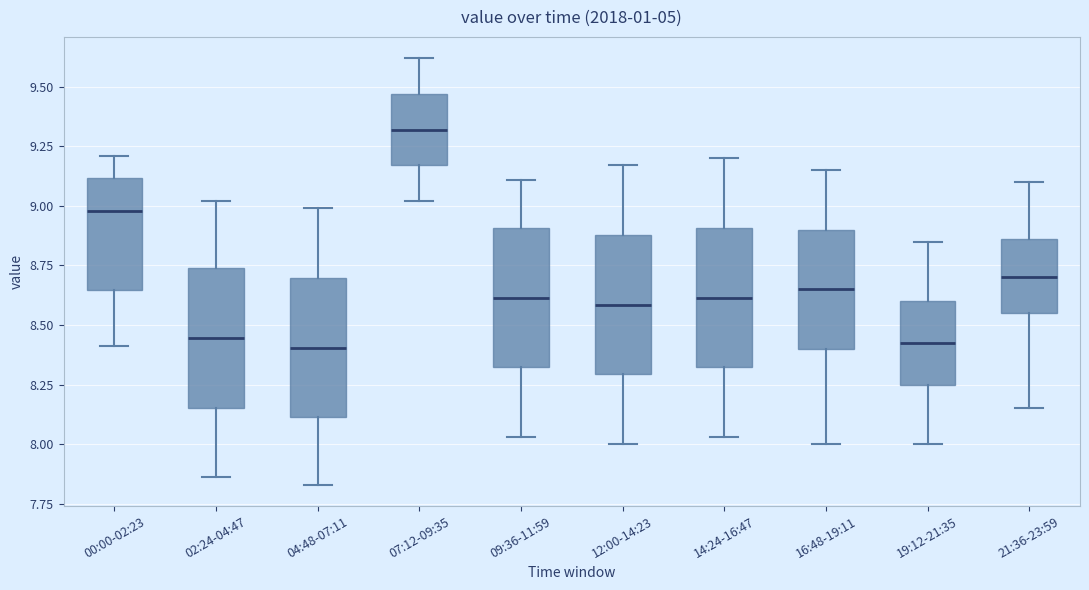

Reading left to right, transcribe this box plot: for each box, give where its median line is, the range the box spans, and where its two whiskers end, as read against the y-axis. The values are not printed on the chart, so give them approximately, as read against the axis.

00:00-02:23: median 9.00, box 8.65 to 9.10, whiskers 8.40 to 9.20
02:24-04:47: median 8.45, box 8.15 to 8.75, whiskers 7.85 to 9.00
04:48-07:11: median 8.40, box 8.10 to 8.70, whiskers 7.85 to 9.00
07:12-09:35: median 9.30, box 9.15 to 9.45, whiskers 9.00 to 9.60
09:36-11:59: median 8.60, box 8.30 to 8.90, whiskers 8.05 to 9.10
12:00-14:23: median 8.60, box 8.30 to 8.90, whiskers 8.00 to 9.15
14:24-16:47: median 8.60, box 8.30 to 8.90, whiskers 8.05 to 9.20
16:48-19:11: median 8.65, box 8.40 to 8.90, whiskers 8.00 to 9.15
19:12-21:35: median 8.45, box 8.25 to 8.60, whiskers 8.00 to 8.85
21:36-23:59: median 8.70, box 8.55 to 8.85, whiskers 8.15 to 9.10